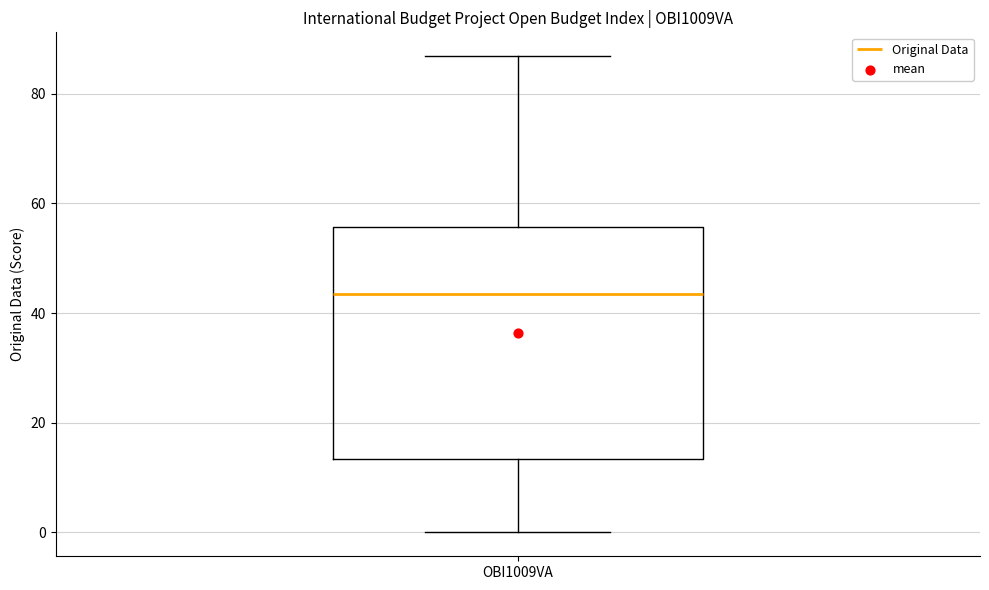

Read this box plot against the y-axis: the position of the median line, the range covered by the box, and the ends of both whiskers. The values are not printed on the chart, so give them approximately, as read against the axis.

median 44, box 14 to 56, whiskers 0 to 86